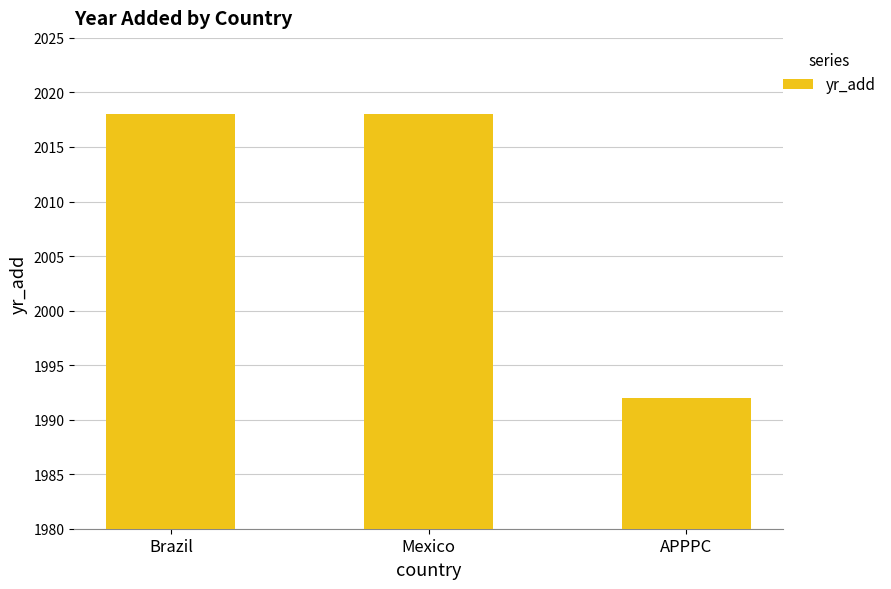

True or false: the data shows 1189 at APPPC.

False